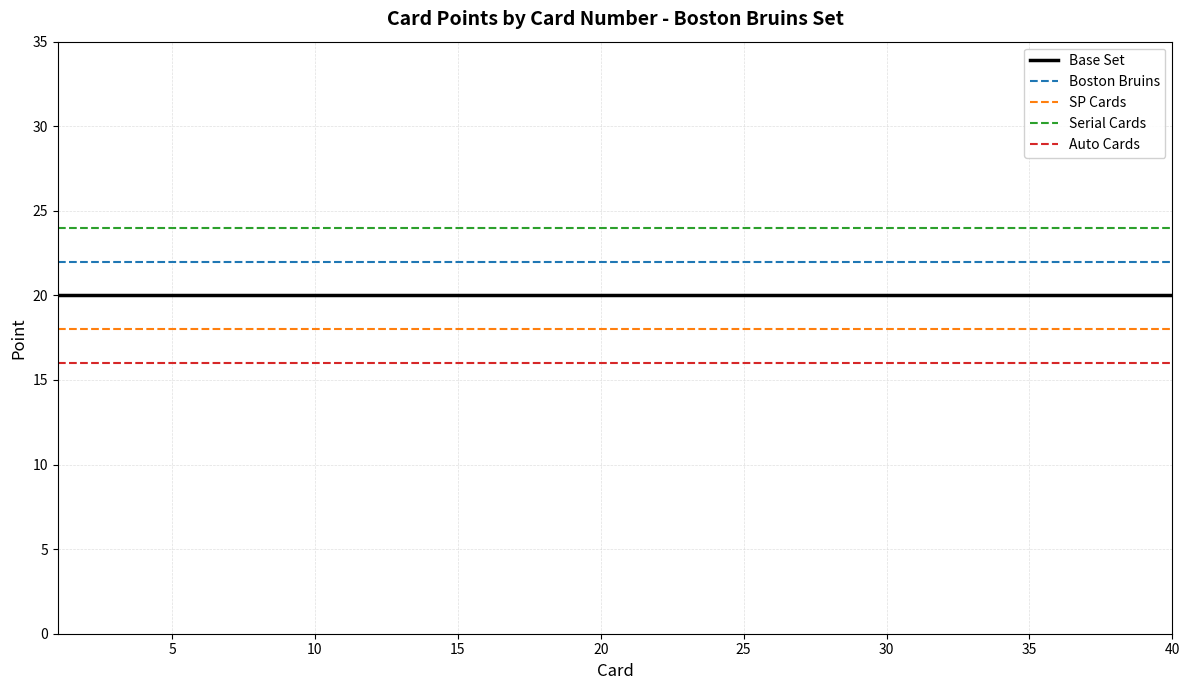

Which series has the largest total across all categories?

Serial Cards